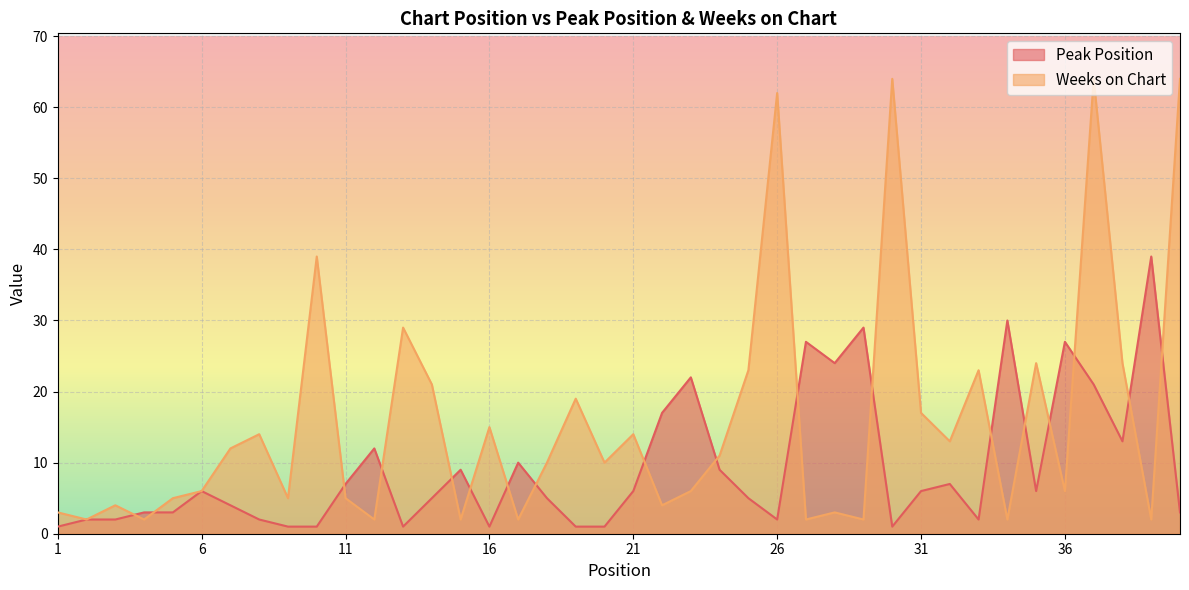

How many values in the Peak Position series exceed 6?

16